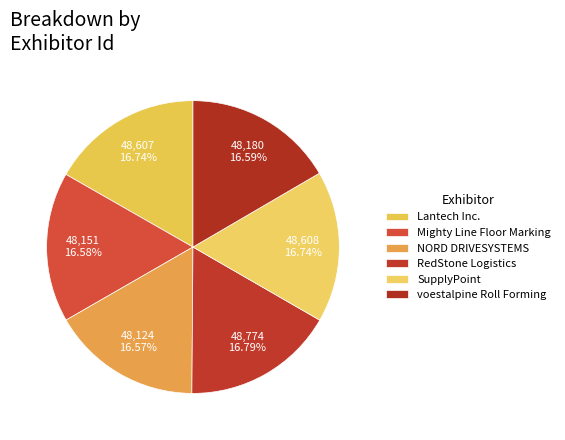

How many slices are in this pie chart?

6